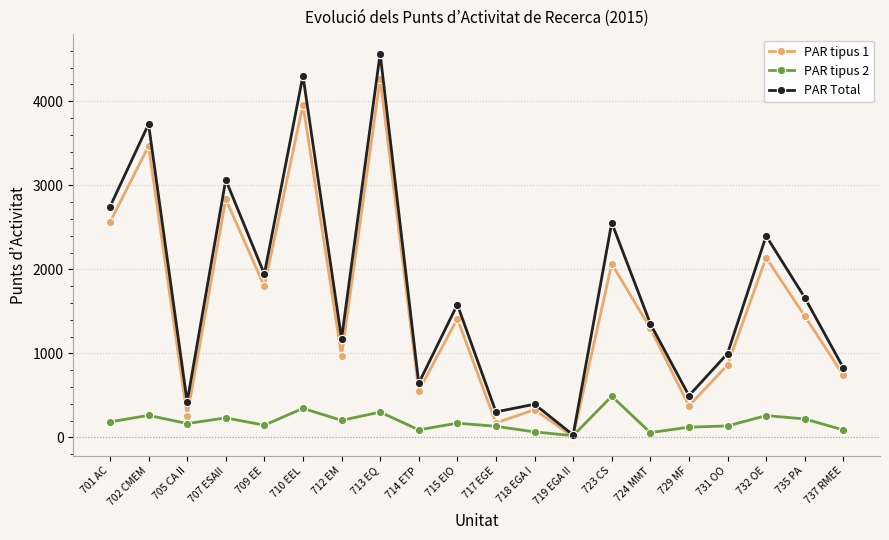

Between 702 CMEM and 709 EE, which series saw the biggest shift?

PAR Total